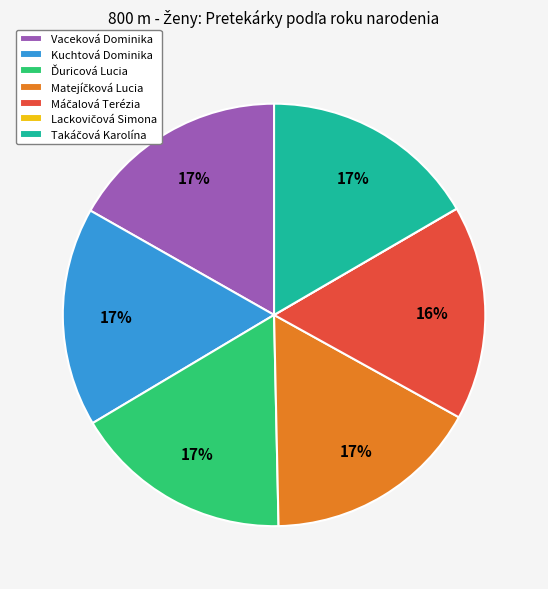

To the nearest percent, what is the difference between the largest and smallest slice percentages?

17%